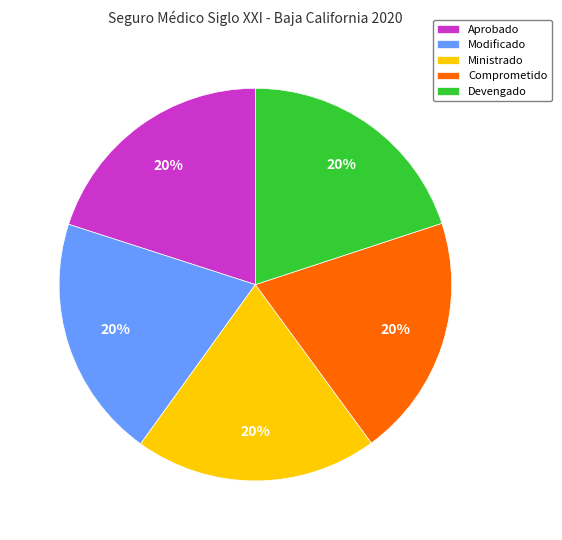

Does Comprometido account for over 50% of the chart?

No